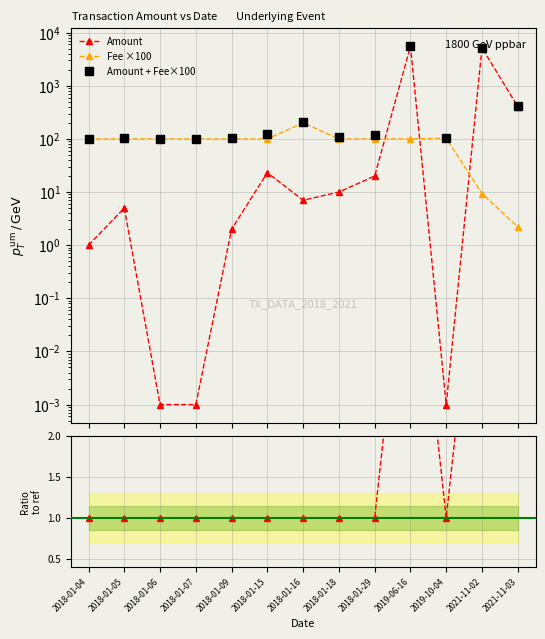

How many data points in Amount + Fee×100 are less than 110?

6